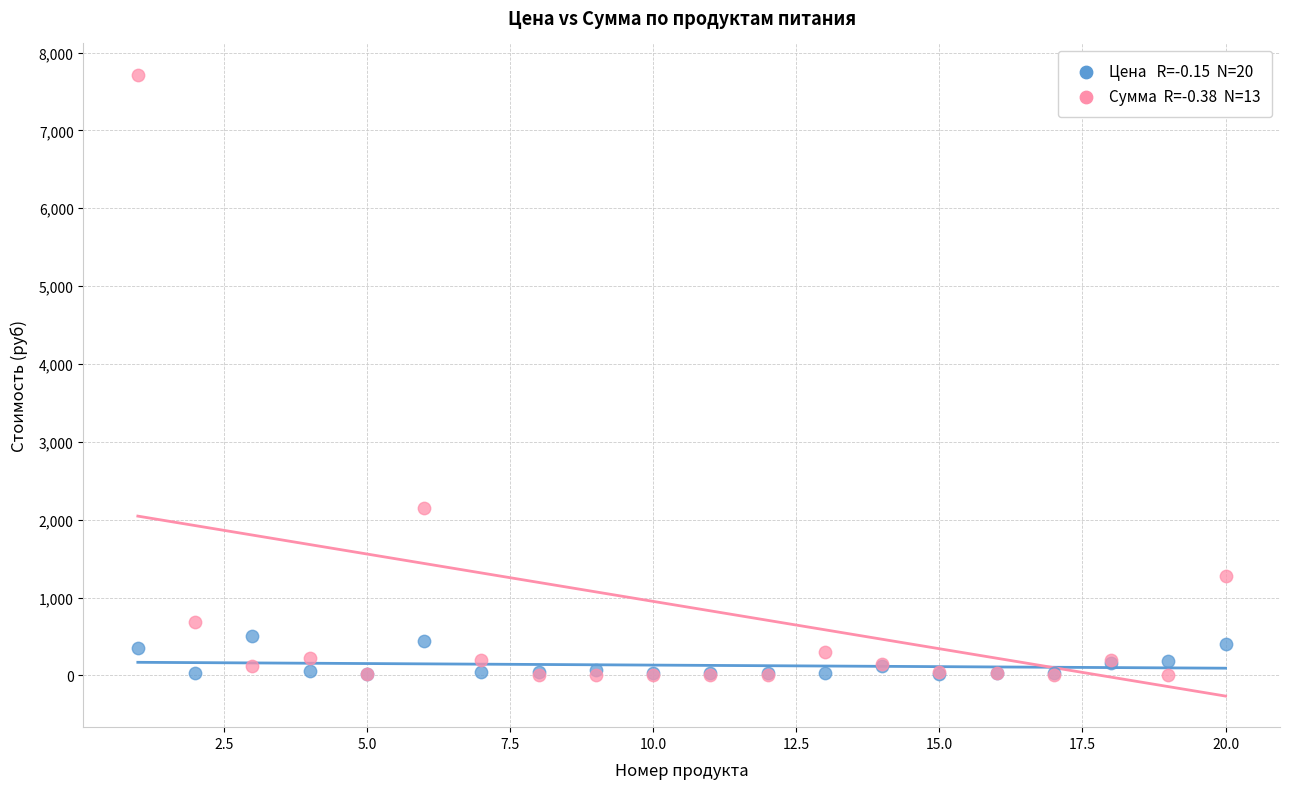

Across all series, what Y value is closest to 3858?

2150.6